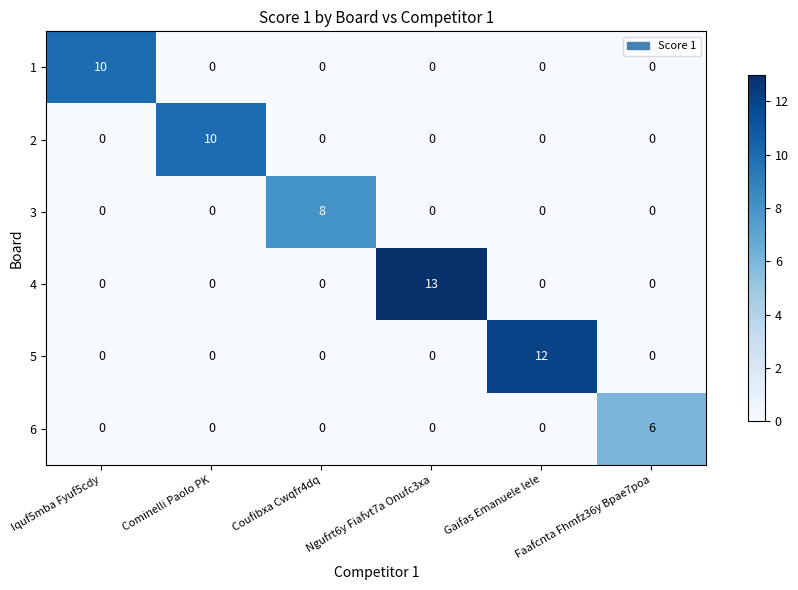

At which category is the sum across all series the highest?

Ngufrt6y Fiafvt7a Onufc3xa